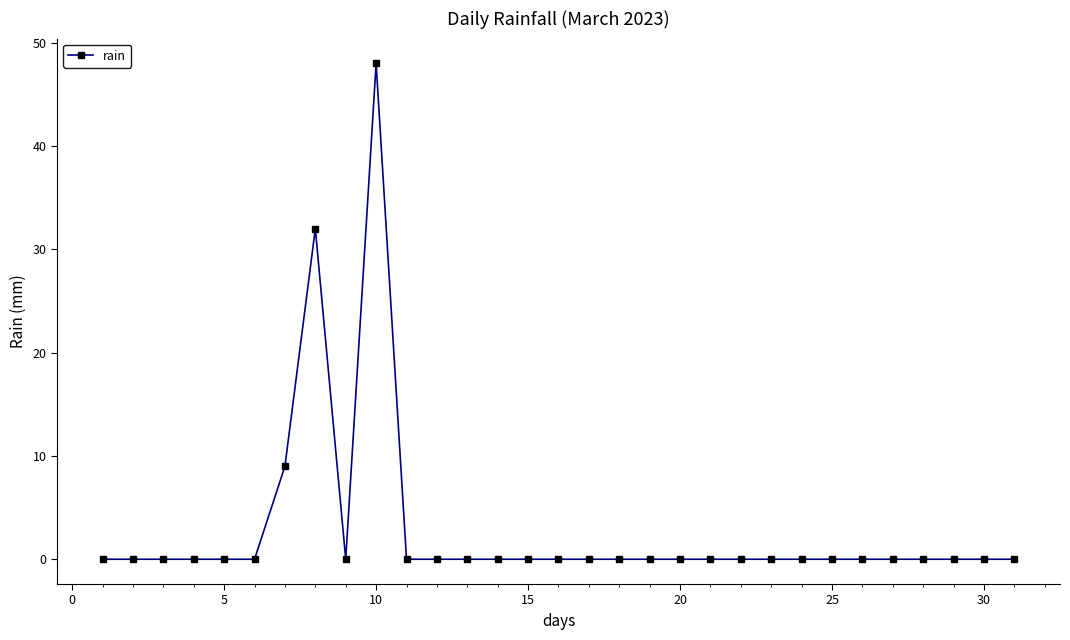

Reading left to right, list all the values displayed in this chart.

0	0	0	0	0	0	9	32	0	48	0	0	0	0	0	0	0	0	0	0	0	0	0	0	0	0	0	0	0	0	0